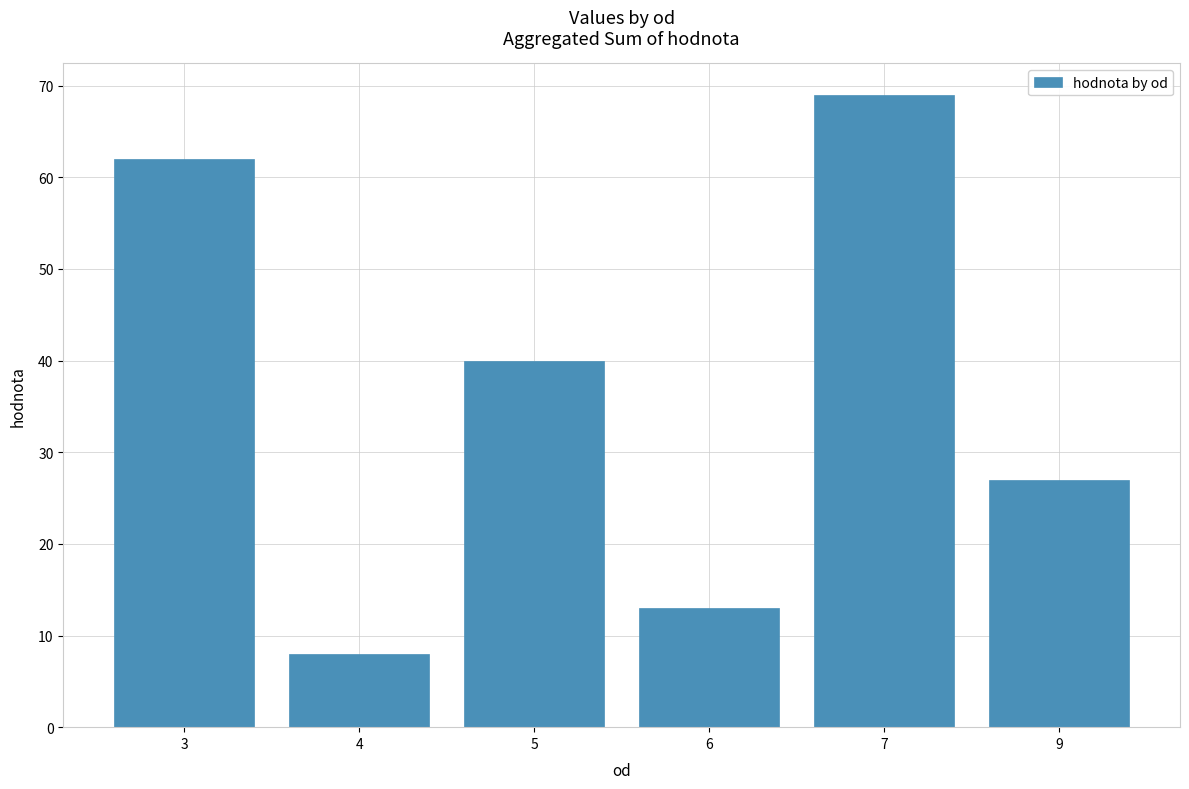

Where does the data first go above 40?

3